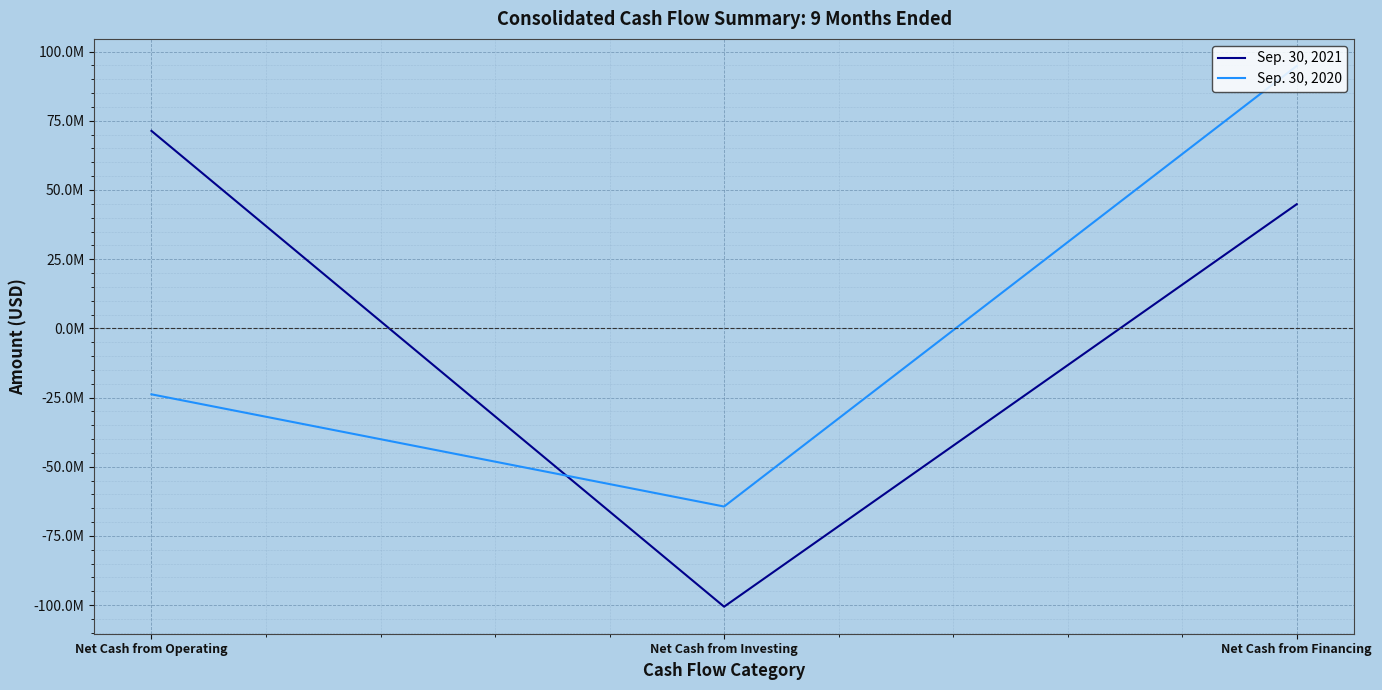

What position from the left is Net Cash from Investing?

2